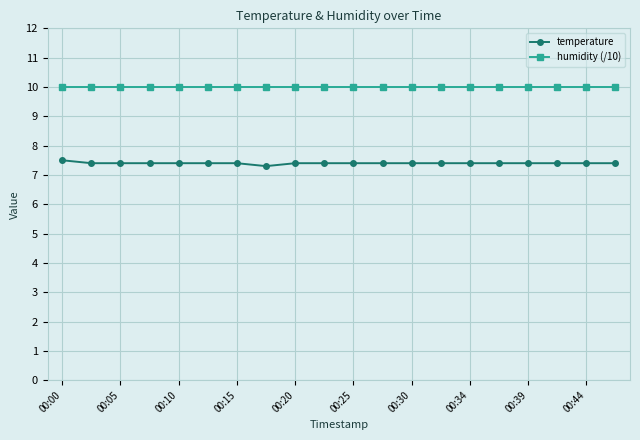

True or false: humidity (/10) and temperature cross at least once.

False